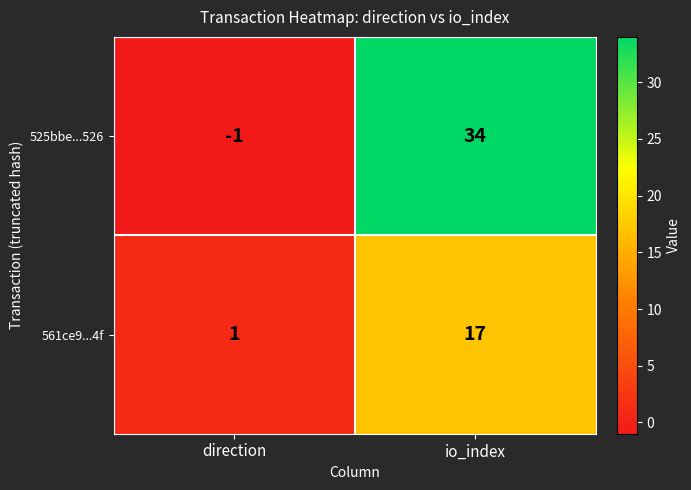

Which series has the largest total across all categories?

525bbe...526